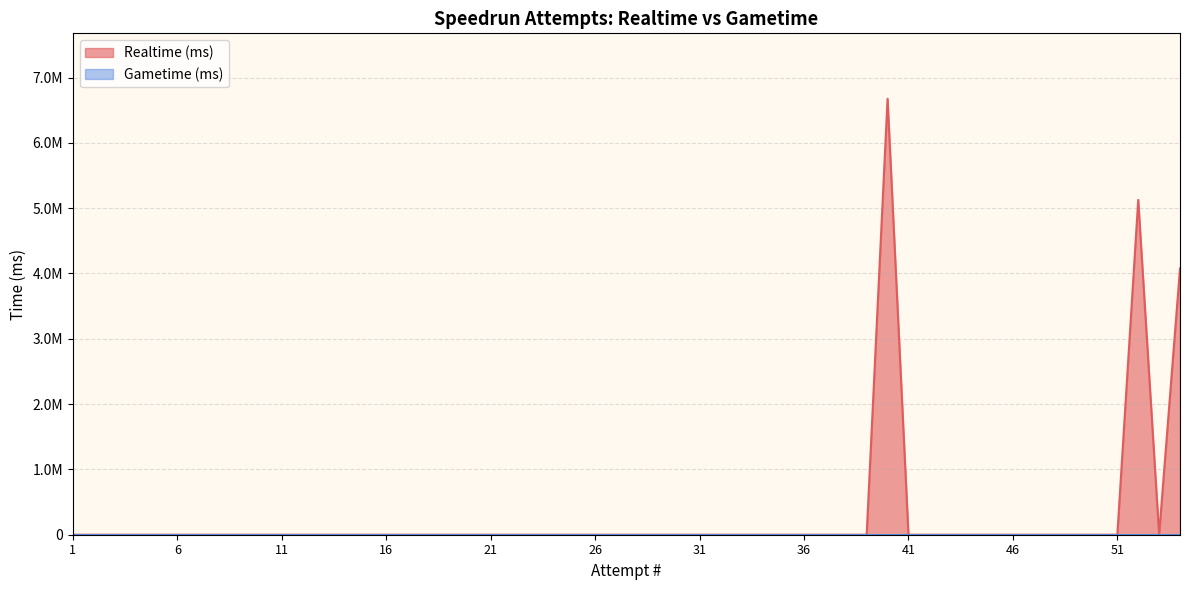

At how many categories does at least one series exceed 5962906?

1